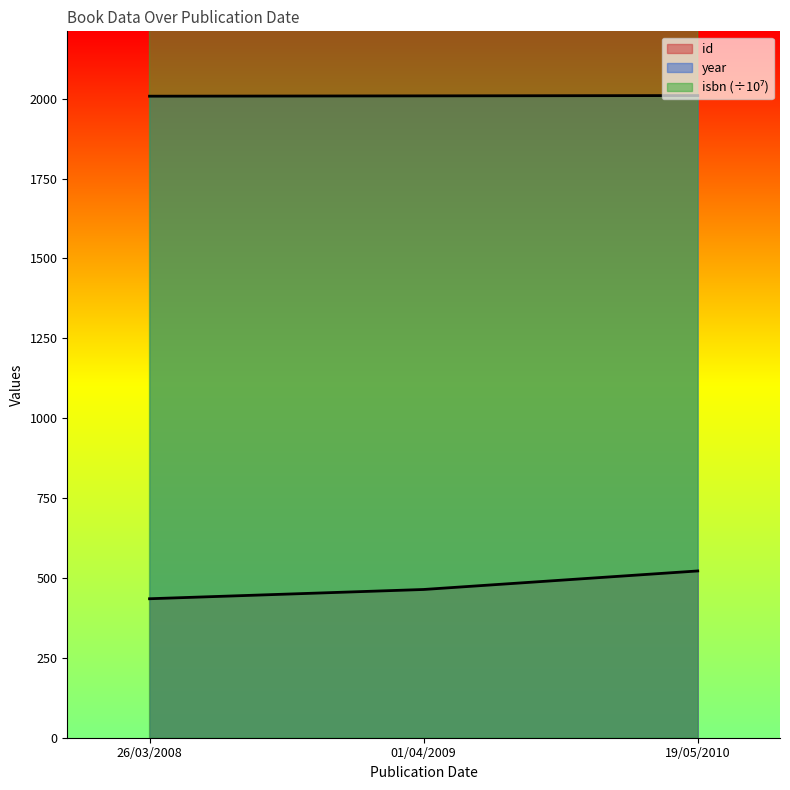

Reading left to right, what are all the values shown in this chart?

id: 26/03/2008=435.0	01/04/2009=464.0	19/05/2010=522.0
isbn: 26/03/2008=978272.3	01/04/2009=978272.3	19/05/2010=978272.3
year: 26/03/2008=2008.0	01/04/2009=2009.0	19/05/2010=2010.0